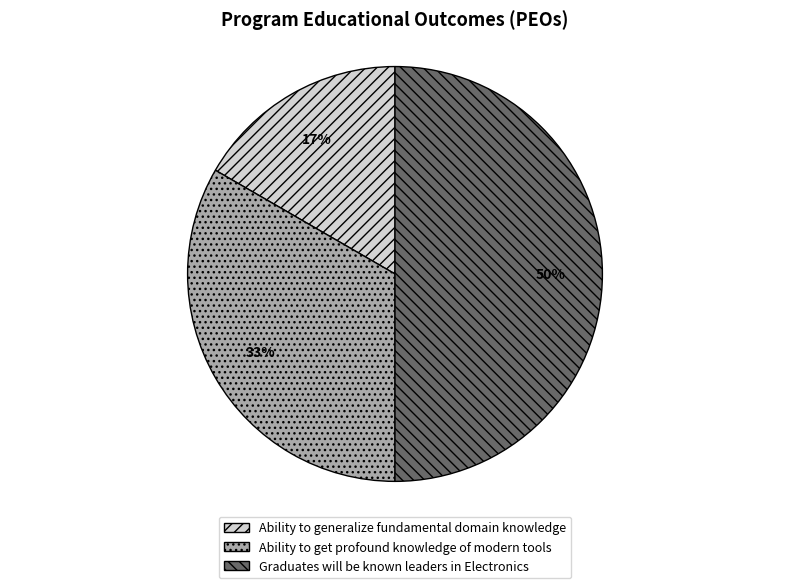

Does Ability to get profound knowledge of modern tools account for over 50% of the chart?

No